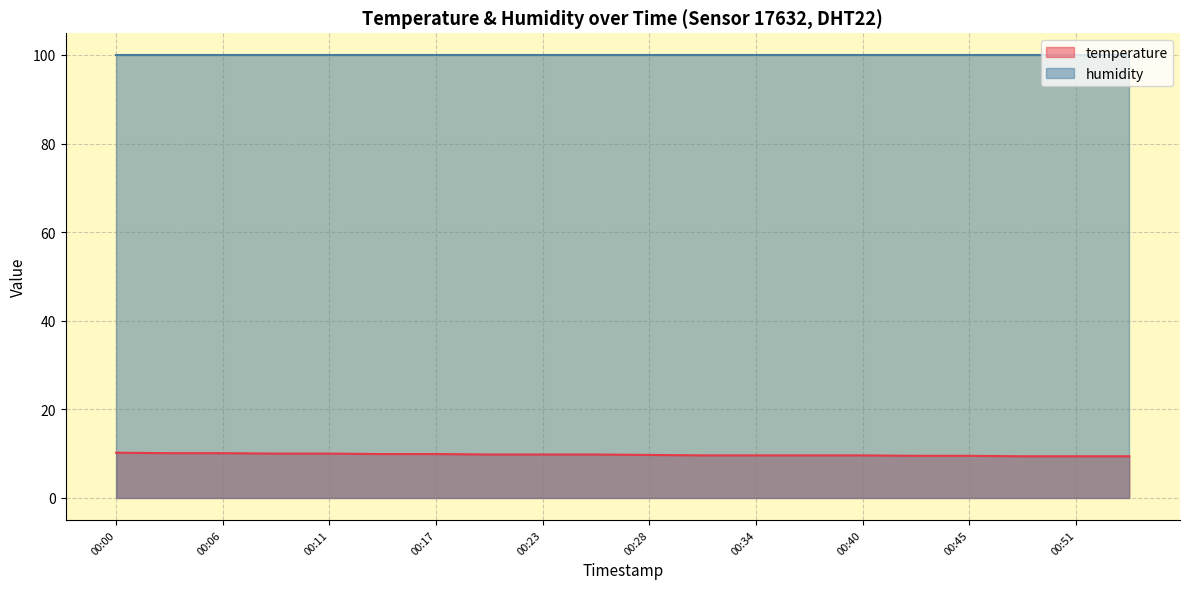

What is the difference between the second highest and minimum values?

0.7